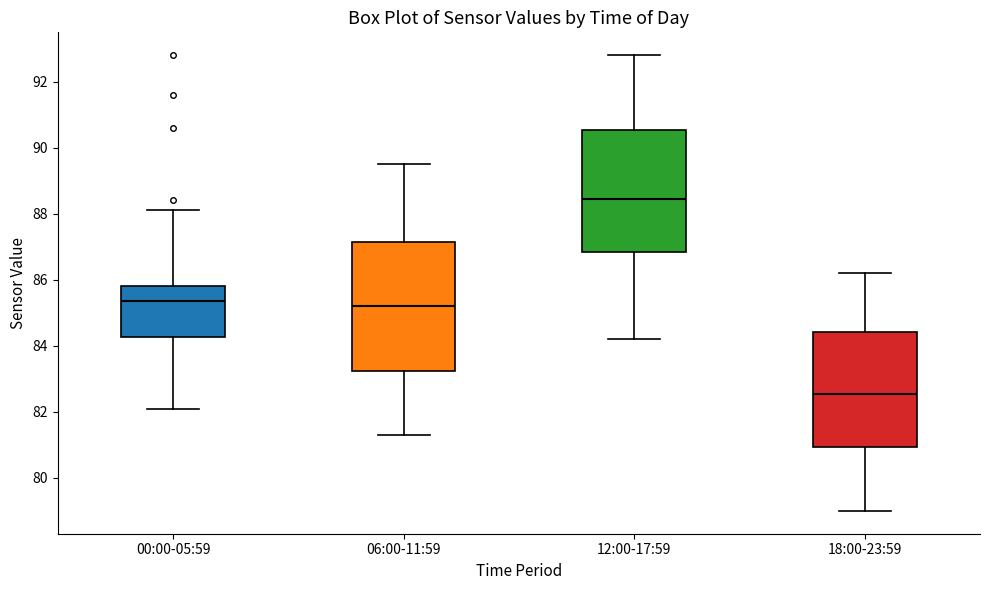

Which box has the highest median line?

12:00-17:59